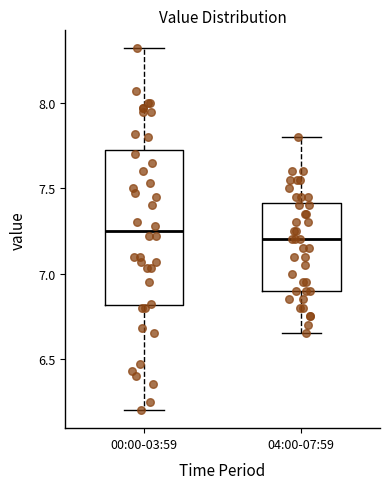

Reading left to right, read every box against the y-axis: the position of its median line, the range the box covers, and the ends of its whiskers. The values are not printed on the chart, so give them approximately, as read against the axis.

00:00-03:59: median 7.25, box 6.80 to 7.75, whiskers 6.20 to 8.30
04:00-07:59: median 7.20, box 6.90 to 7.40, whiskers 6.65 to 7.80